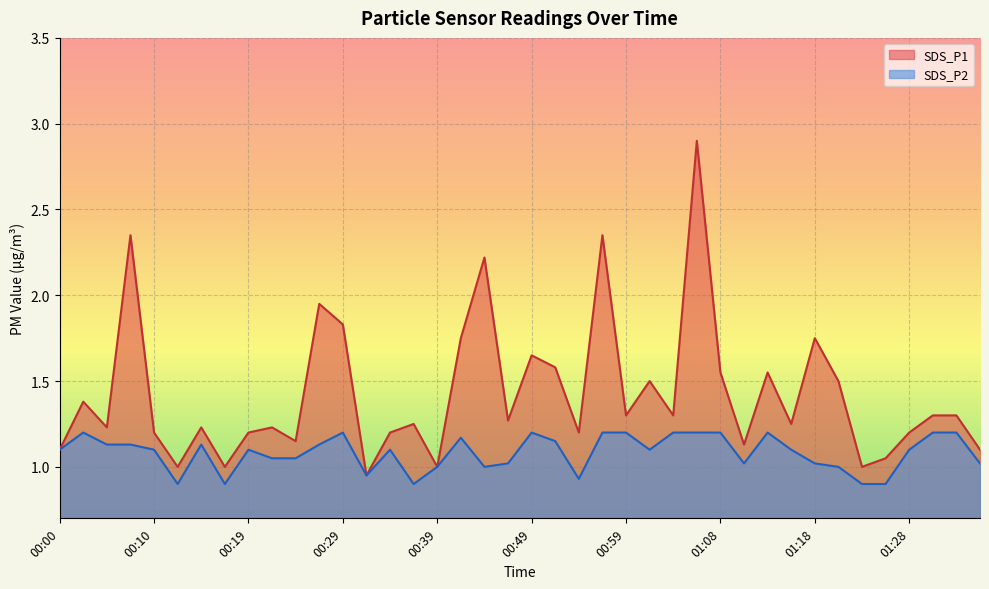

Rank the series by their maximum value, from highest to lowest.

SDS_P1, SDS_P2